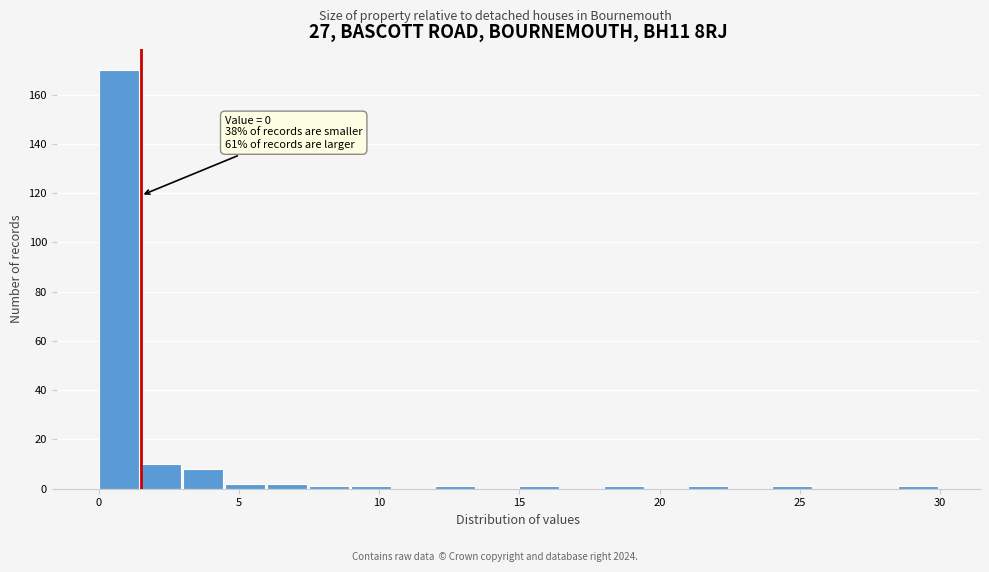

Read against the x-axis, roughly where is the centre of the tallest bar?

0.5